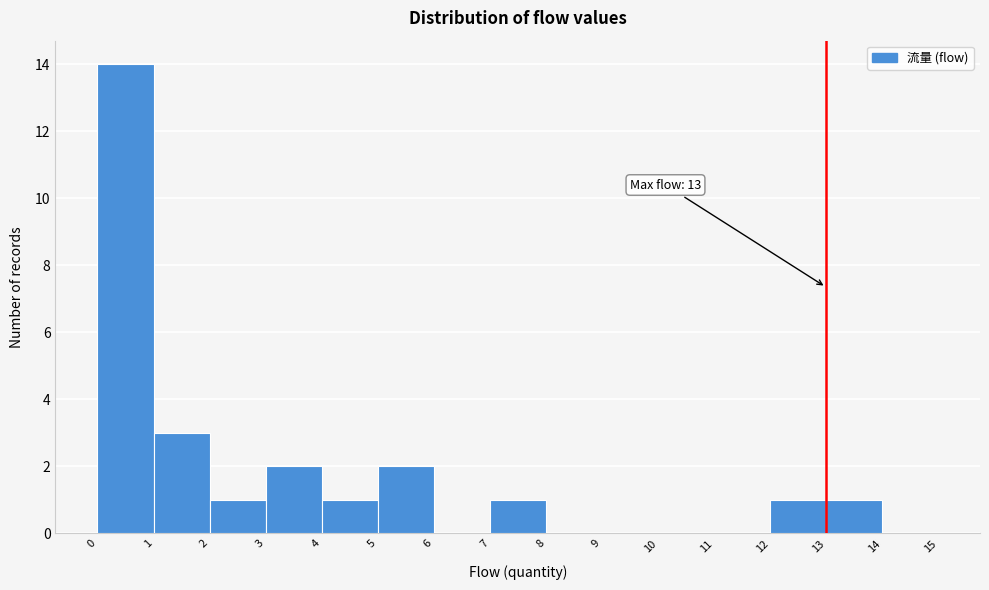

Which range on the x-axis has the tallest bar?

0 to 1